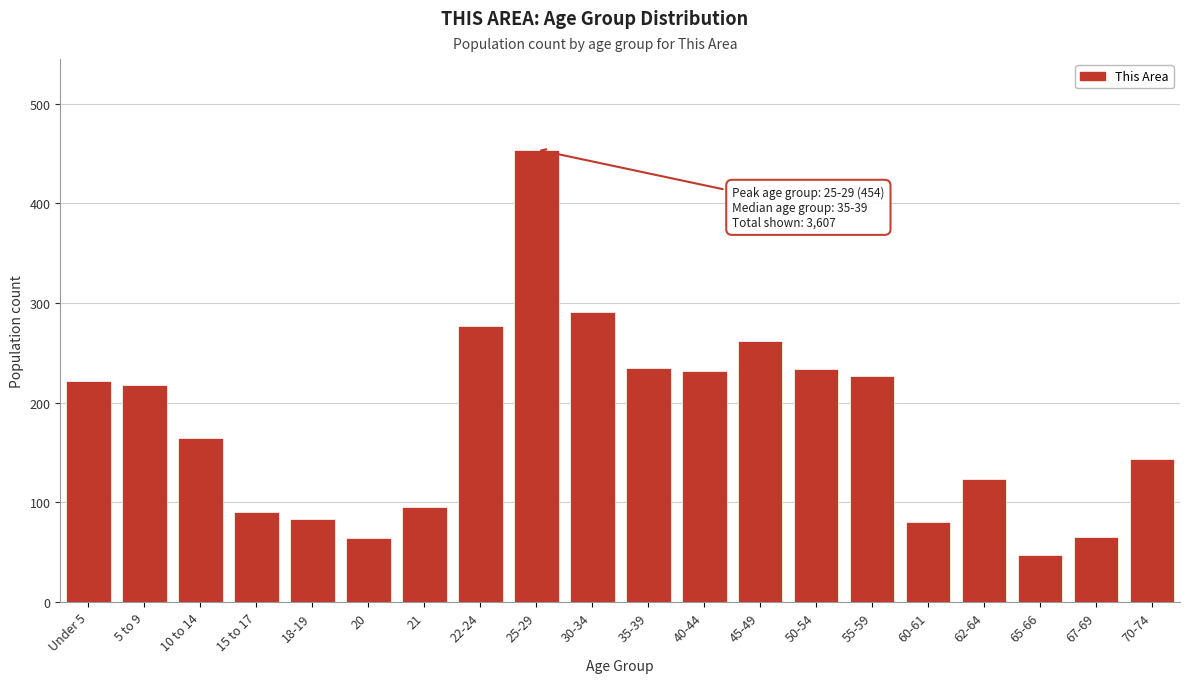

What is the difference between the maximum and second lowest values?

390